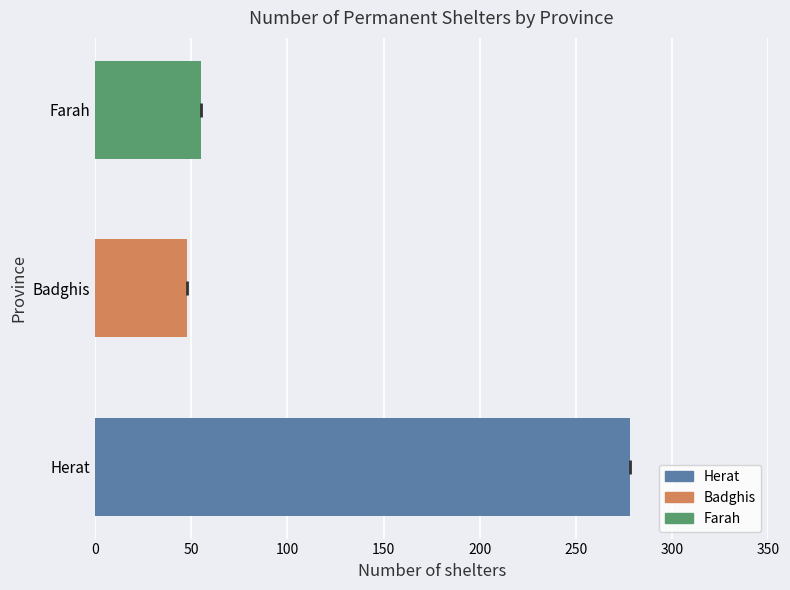

The chart shows a value of 117 at Herat. True or false?

False